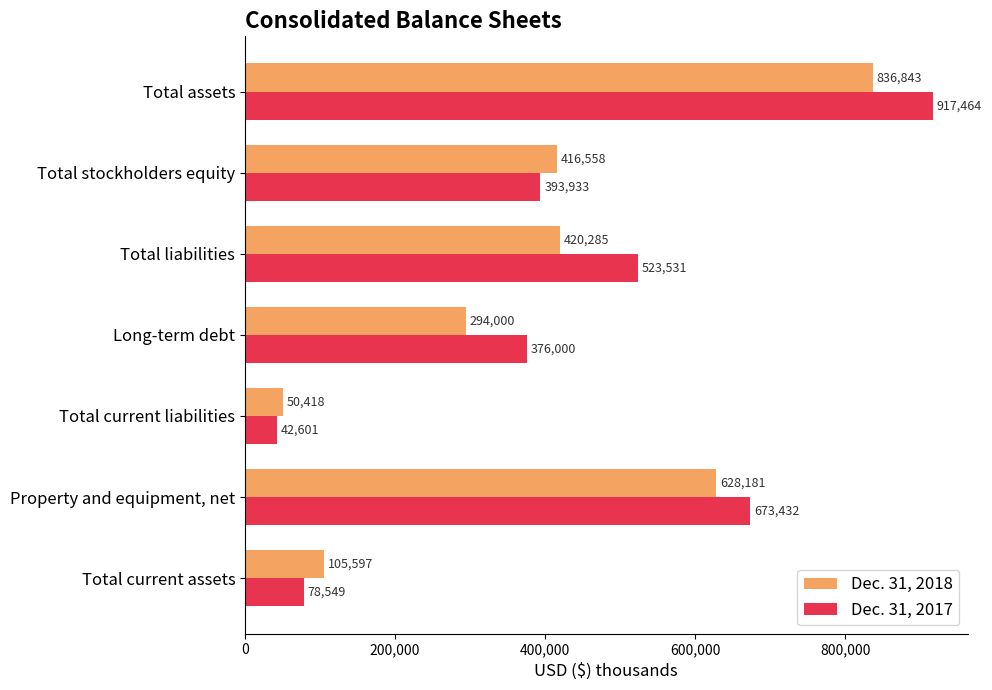

How many series are shown in this chart?

2